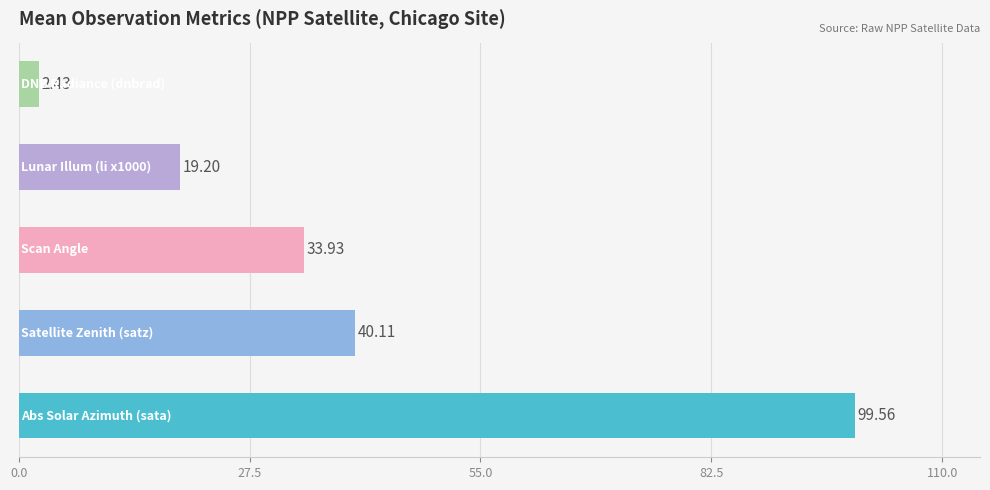

What is the difference between the second highest and second lowest values?

20.9